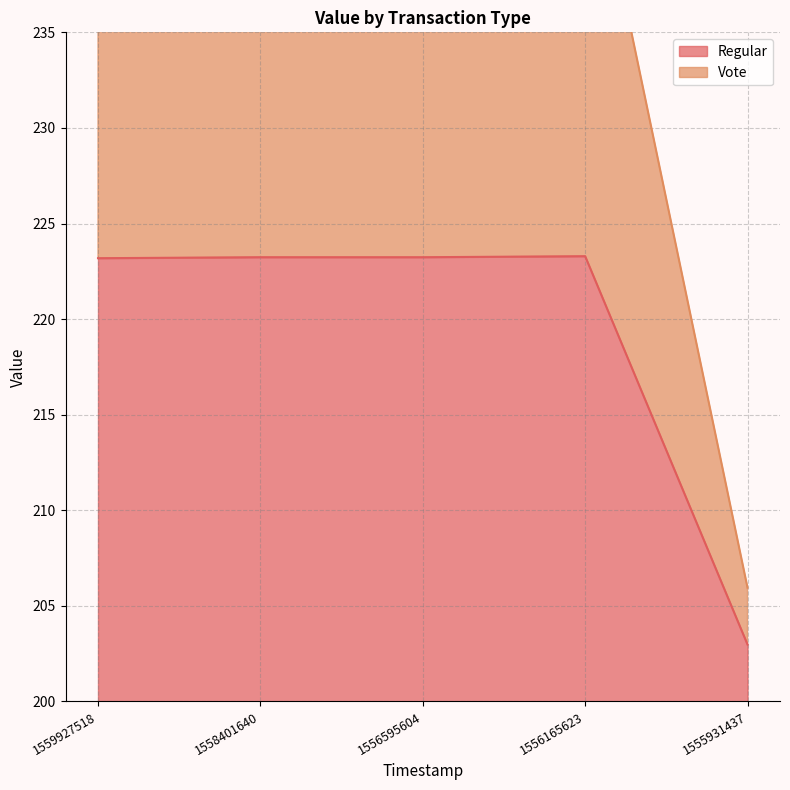

At which label does Vote reach its minimum?

1555931437